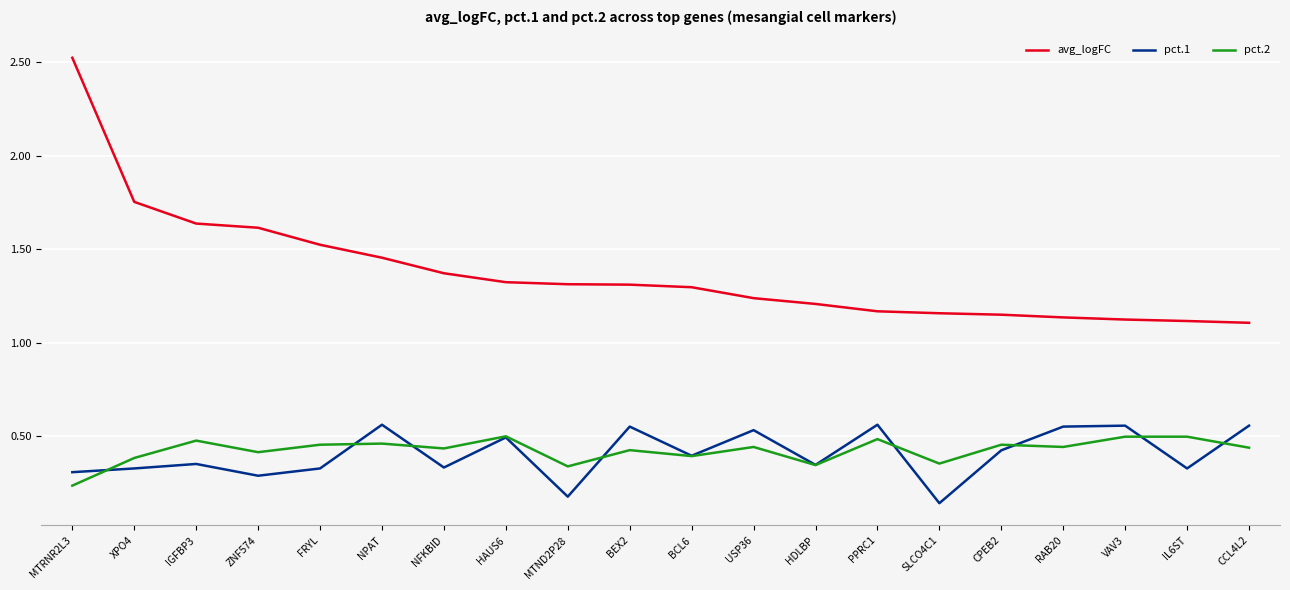

True or false: pct.2 and avg_logFC cross at least once.

False